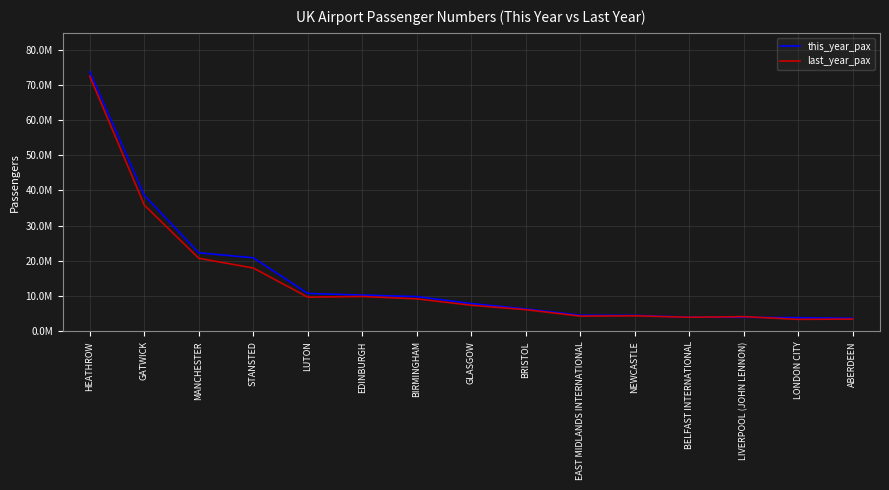

At which category does the chart reach its minimum across all series?

LONDON CITY